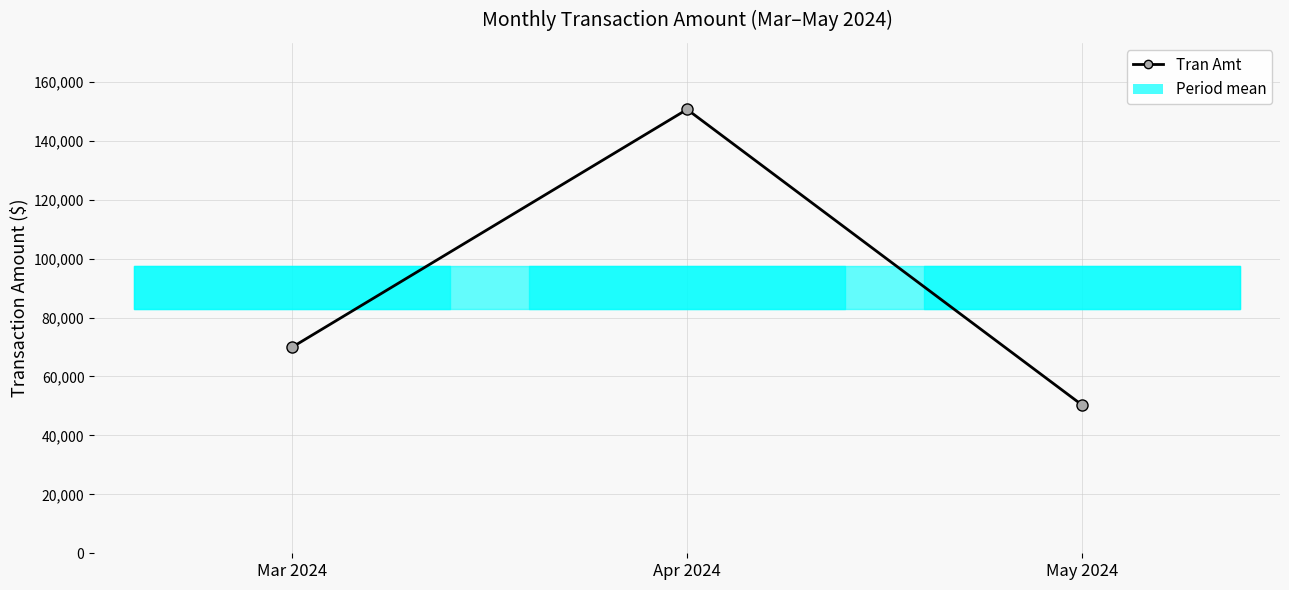

What is the difference between the second highest and minimum values?

19626.9